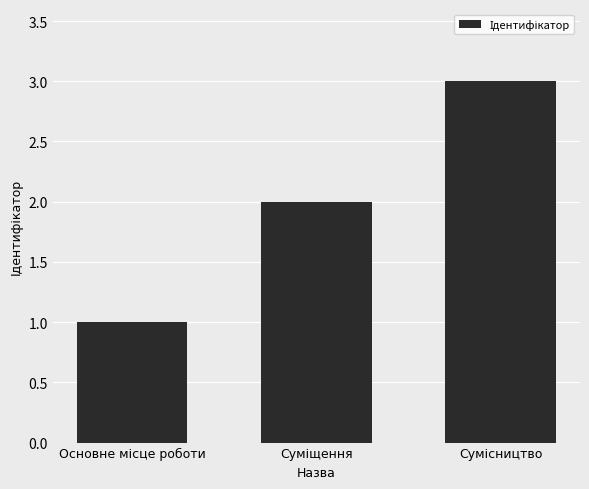

What is the sum of all values?

6